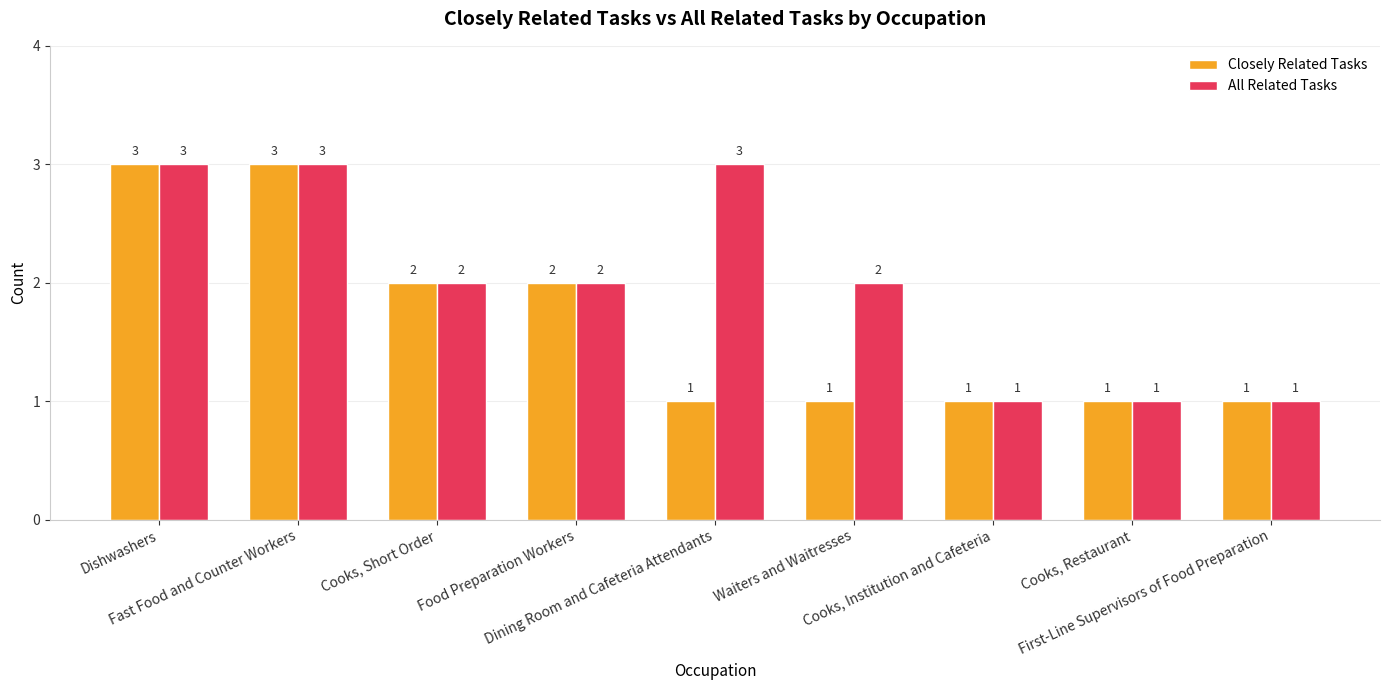

What is the difference between the second highest and second lowest values in the Closely Related Tasks series?

2